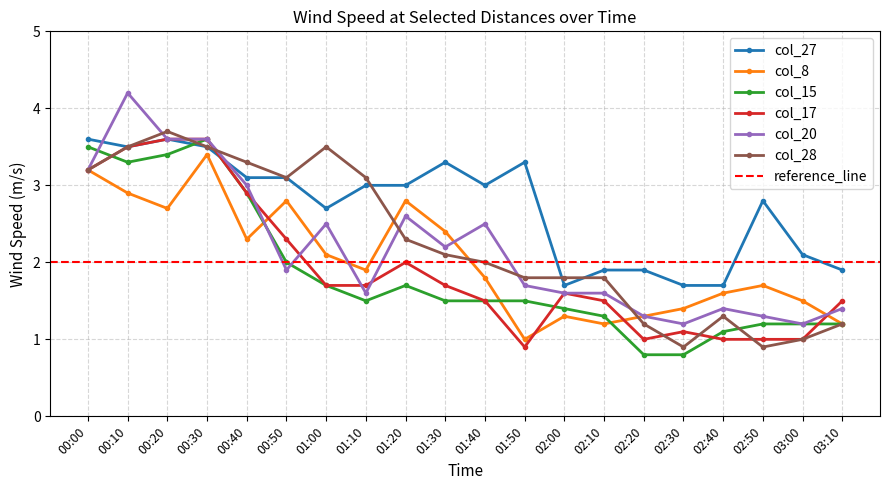

What are all the series names shown in the legend?

col_27, col_8, col_15, col_17, col_20, col_28